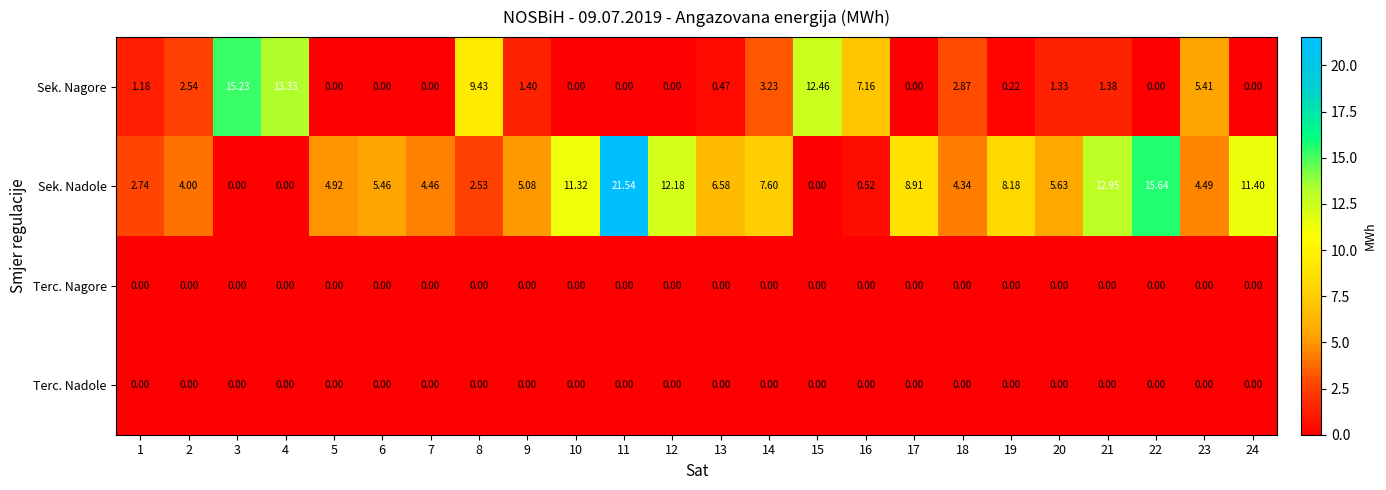

Which series changed the most between 14 and 23?

Sek. Nadole